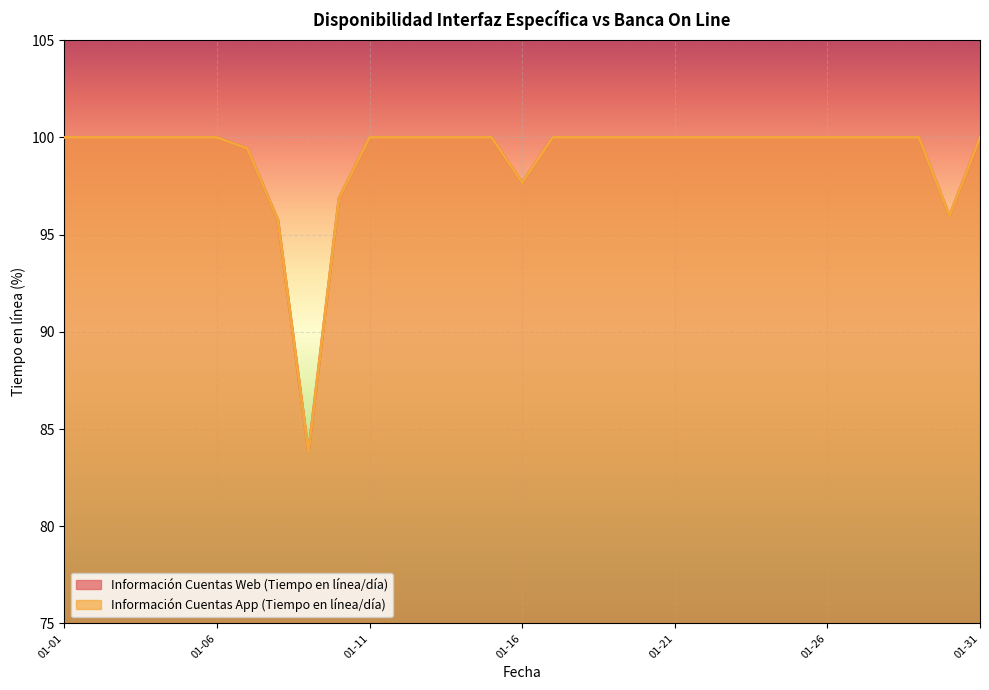

True or false: Información Cuentas Web (Tiempo en línea/día) has more than 0 points higher than both neighbors.

False